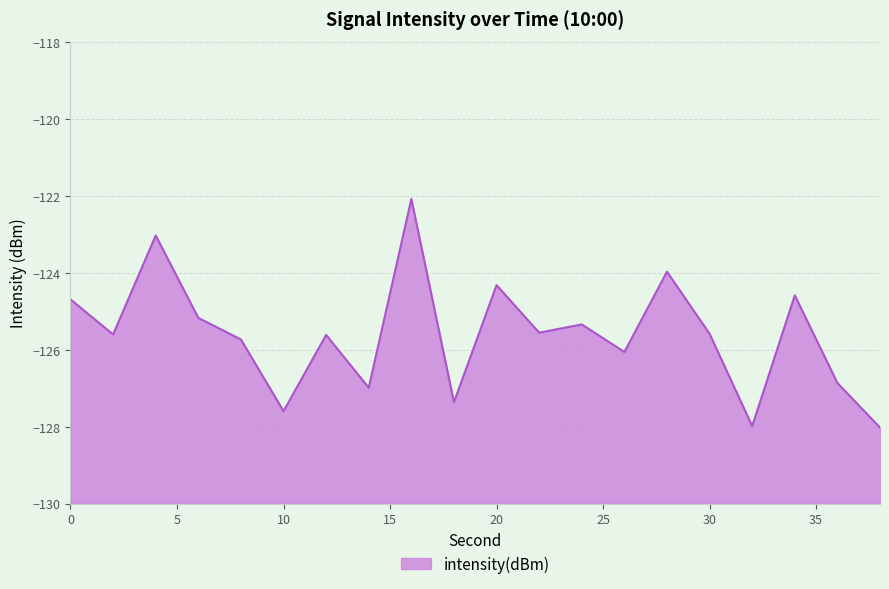

Reading right to left, what are all the values shown in this chart?

-128.0	-126.9	-124.6	-128.0	-125.6	-124.0	-126.1	-125.3	-125.6	-124.3	-127.4	-122.1	-127.0	-125.6	-127.6	-125.7	-125.2	-123.0	-125.6	-124.7